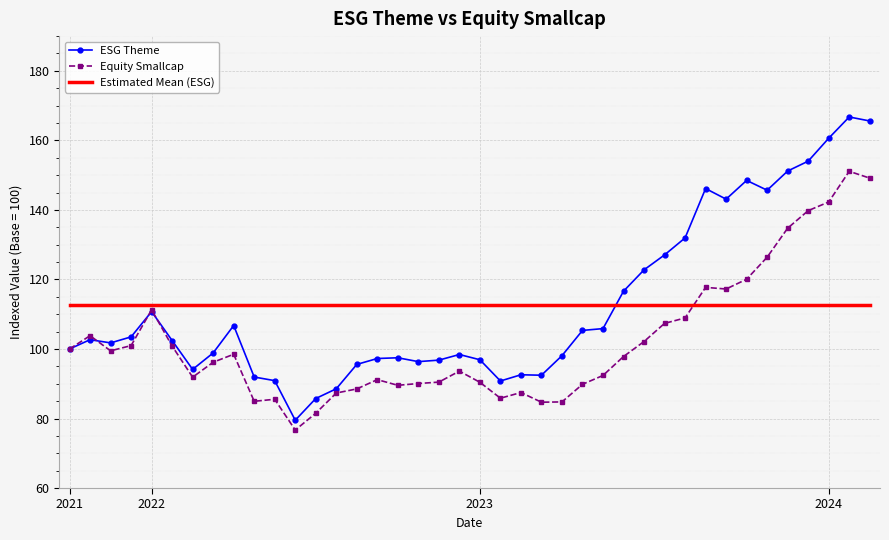

Rank the series by their maximum value, from highest to lowest.

ESG Theme, Equity Smallcap, Estimated Mean (ESG)